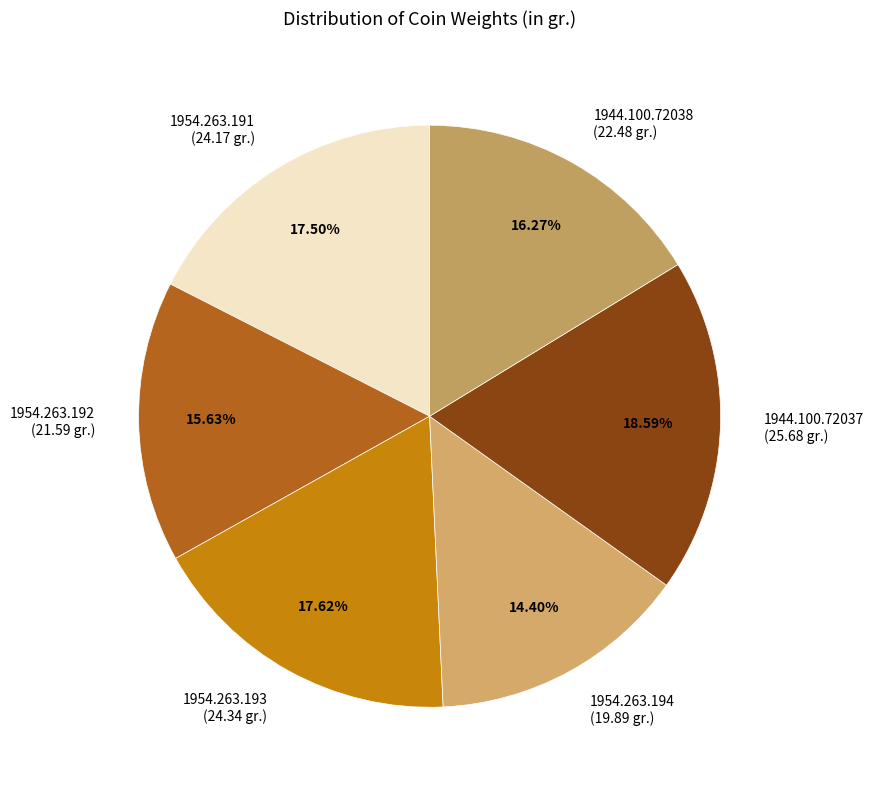

How many slices are in this pie chart?

6